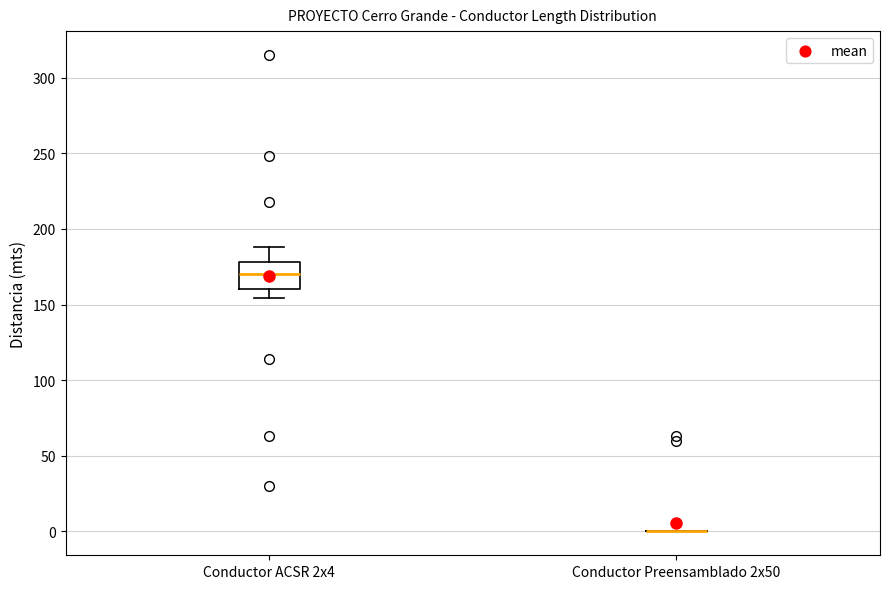

Reading left to right, read every box against the y-axis: the position of its median line, the range the box covers, and the ends of its whiskers. The values are not printed on the chart, so give them approximately, as read against the axis.

Conductor ACSR 2x4: median 170, box 160 to 180, whiskers 155 to 190
Conductor Preensamblado 2x50: box collapsed to a line at 0, whiskers 0 to 0